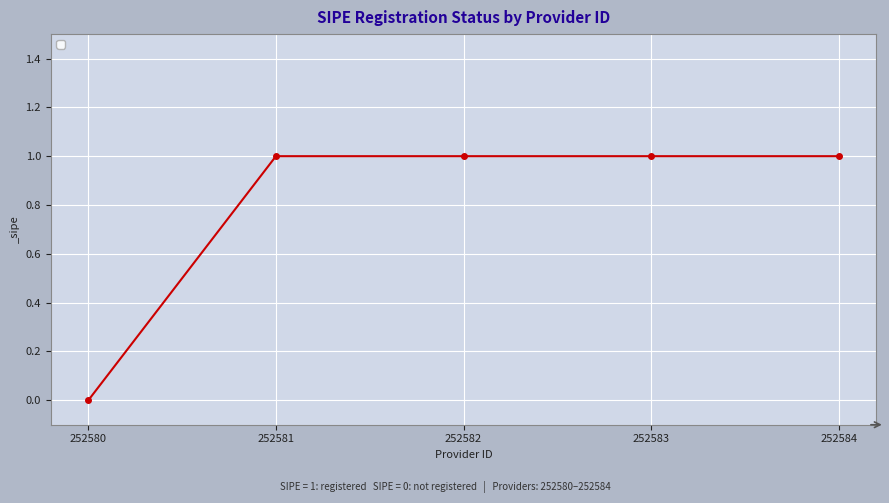

Is this an area chart (filled region under the line)?

No